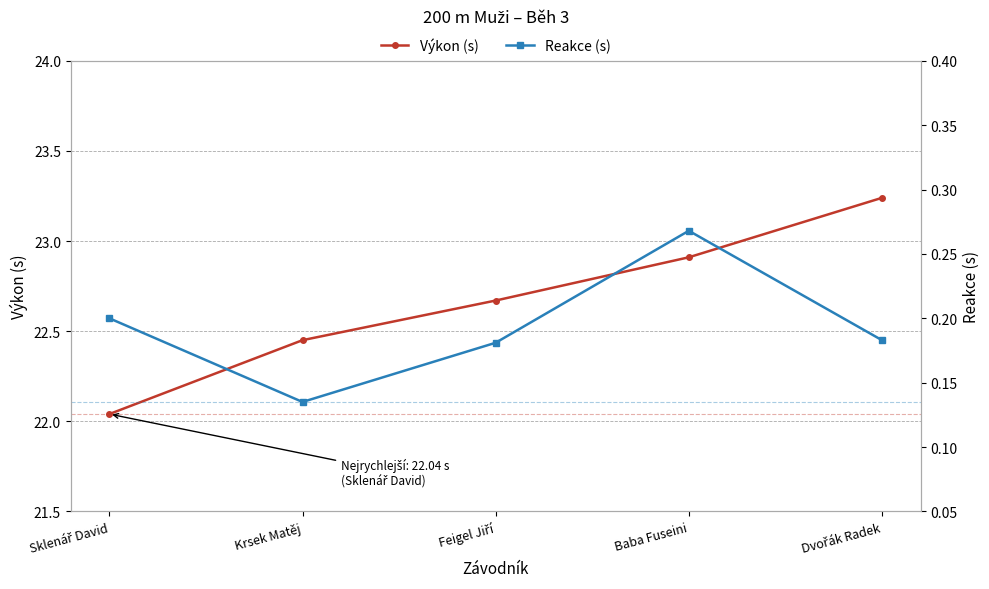

At Krsek Matěj, list the series in order from largest to smallest.

Výkon (s), Reakce (s)